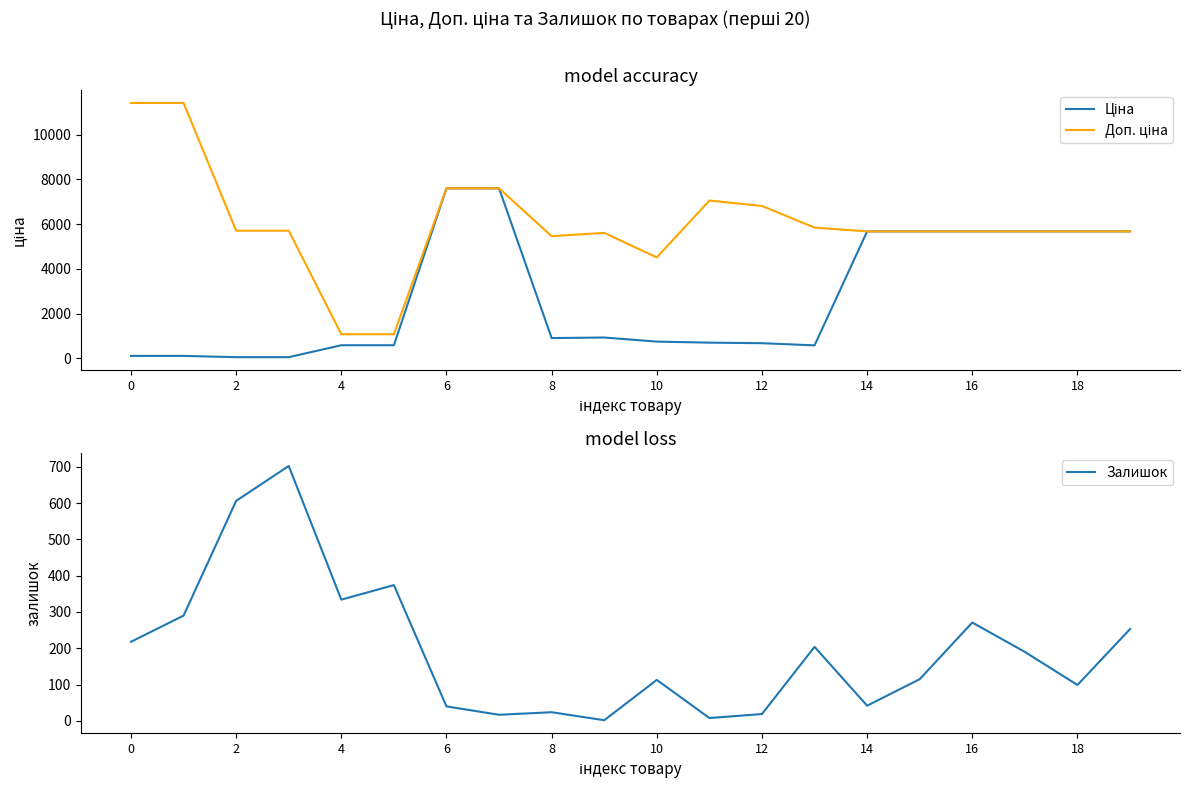

How many data points in Залишок are less than 190?

10